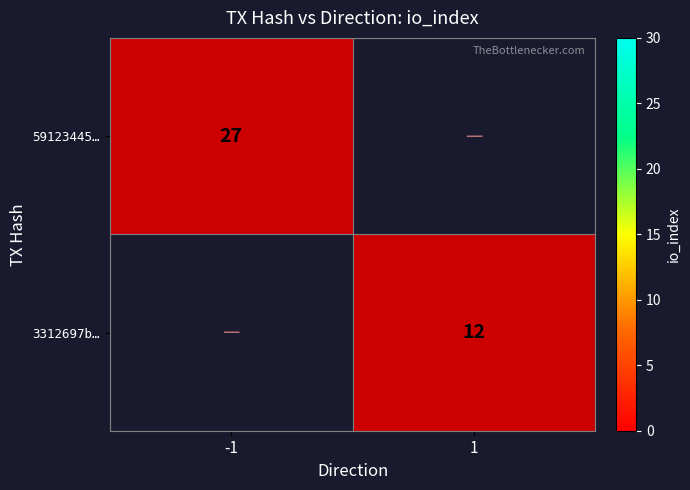

How many data points in 3312697b… are less than 1?

1